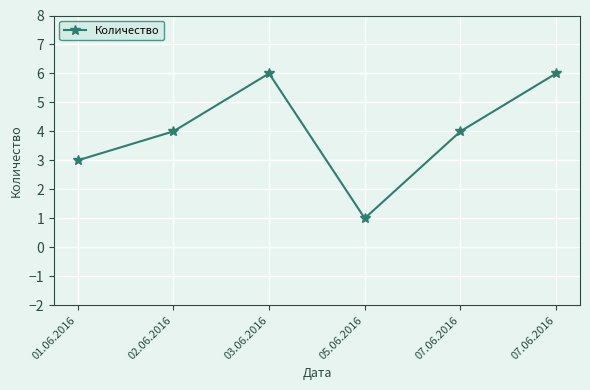

What is the label of the 5th point from the left?

07.06.2016